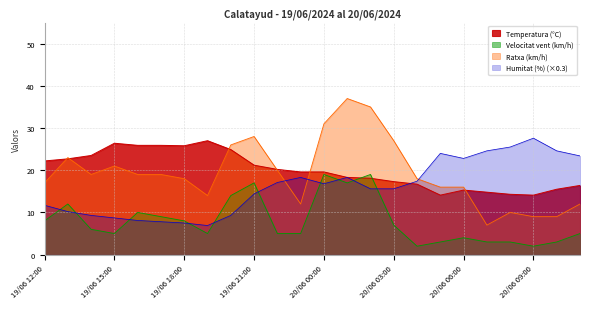

At which category is the sum across all series the highest?

20/06 01:00